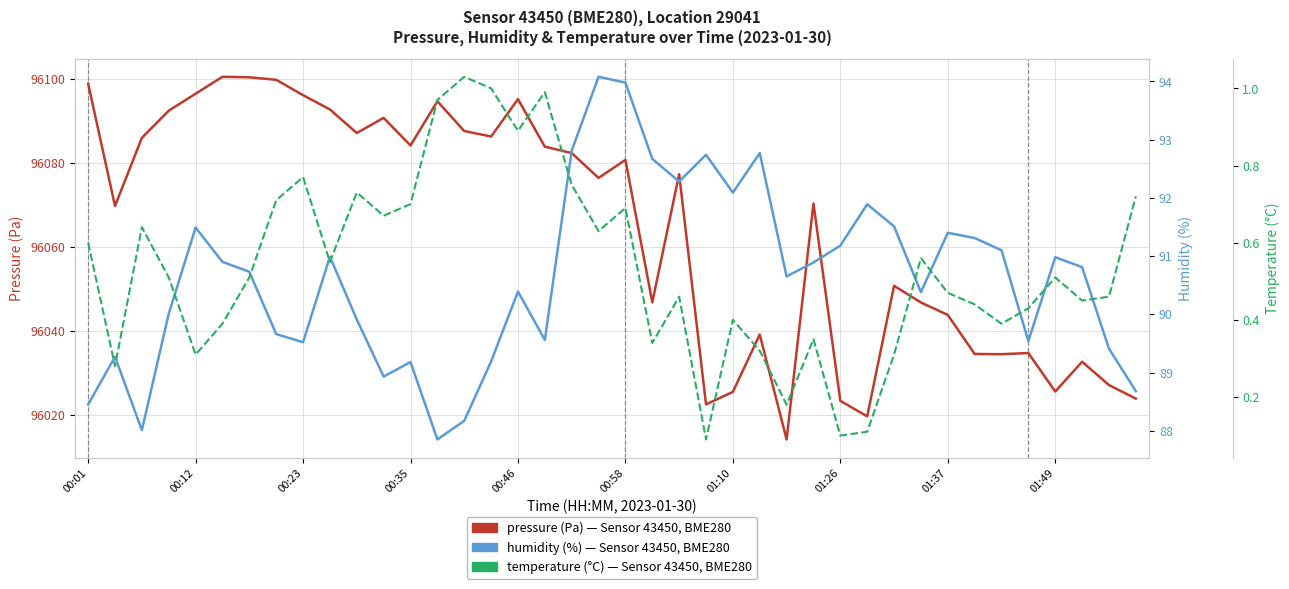

What is the difference between the maximum and minimum values in the pressure series?

86.3